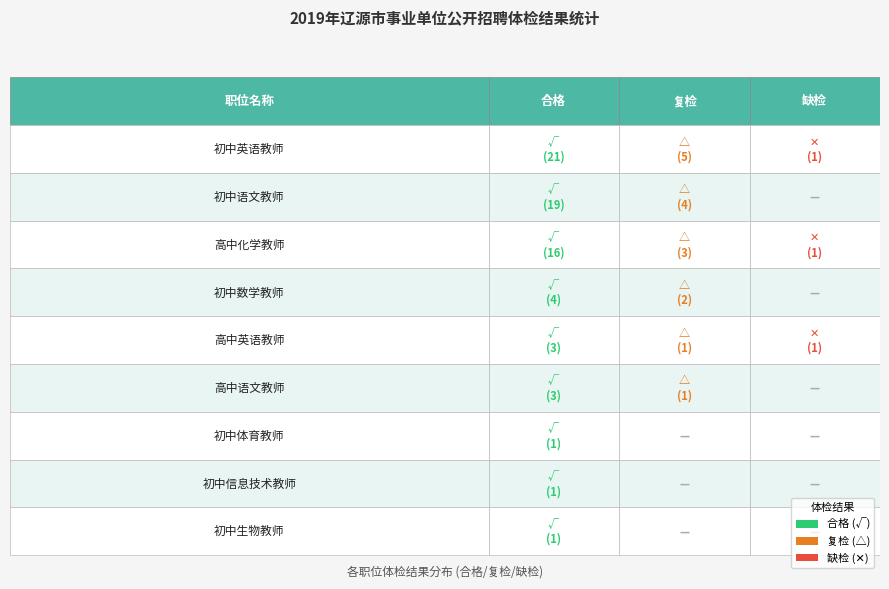

What is the maximum value for 合格?

21